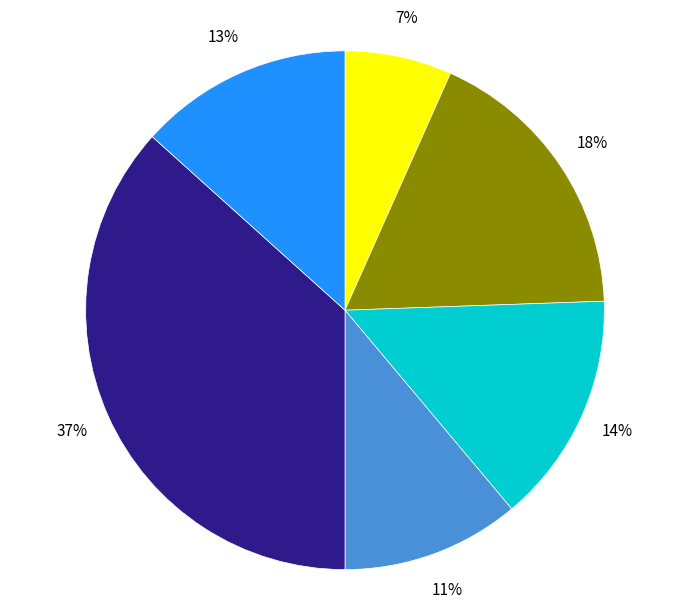

To the nearest percent, what is the difference between the largest and smallest slice percentages?

30%